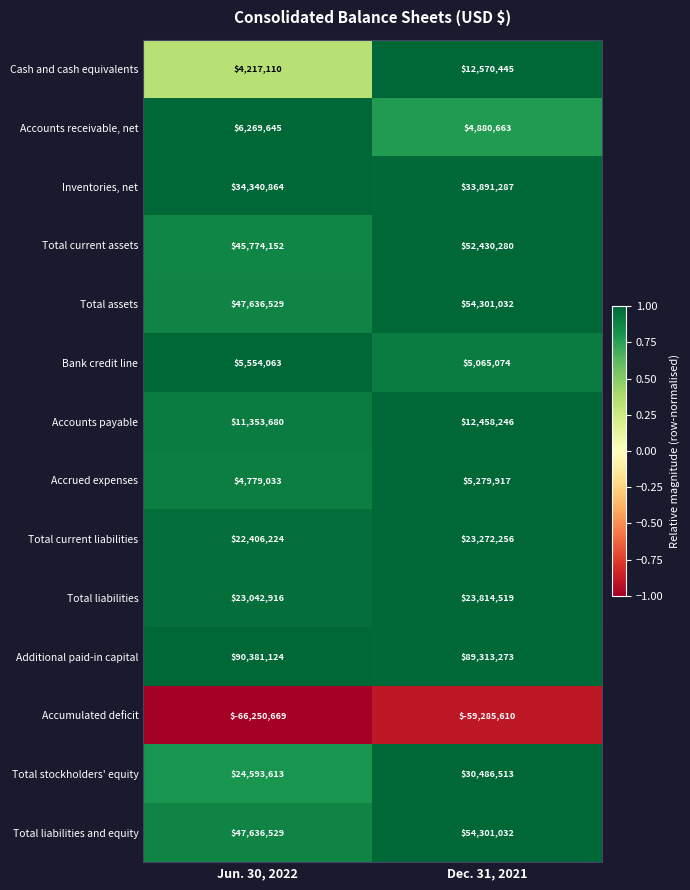

Is it true that Cash and cash equivalents equals 22038743 at Dec. 31, 2021?

False